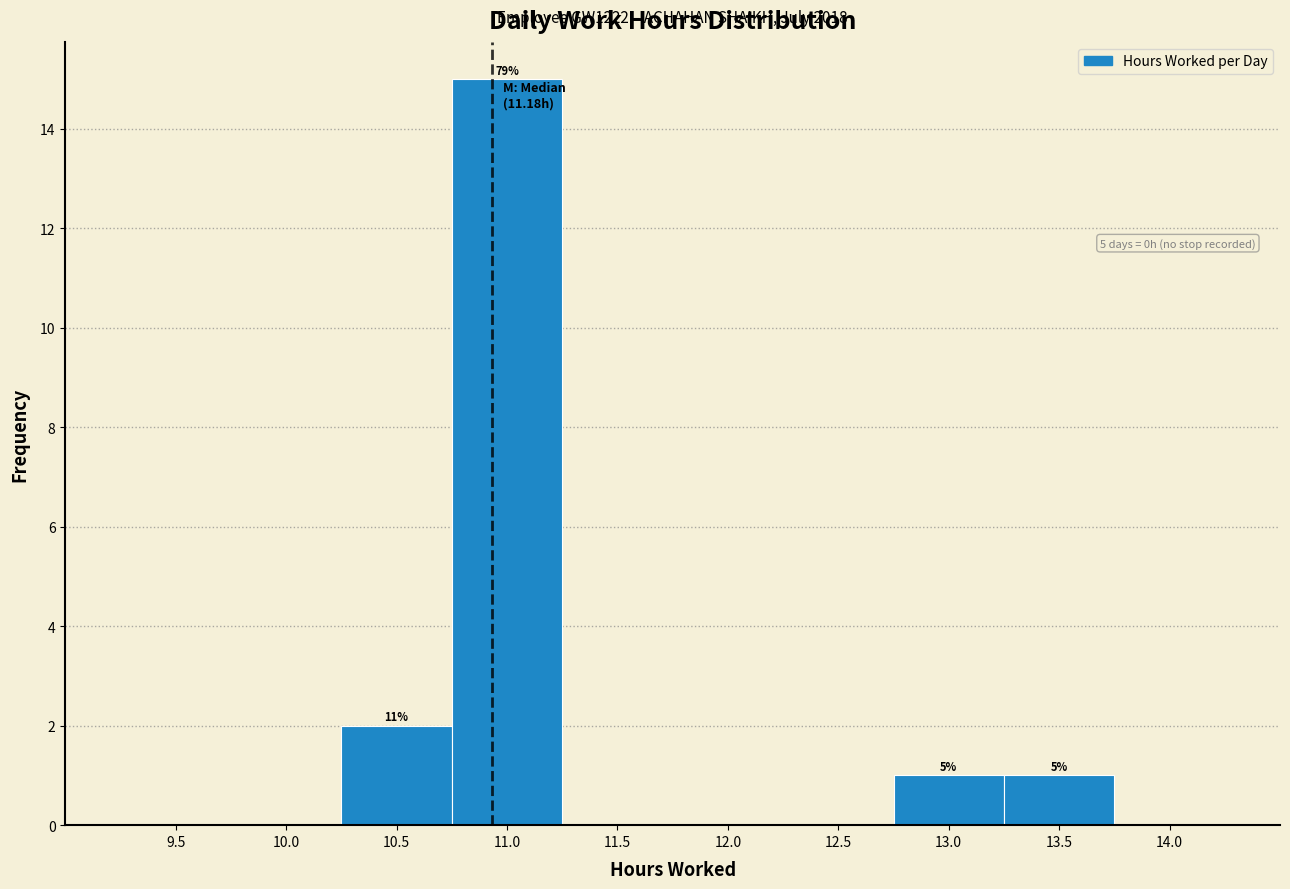

Reading right to left, transcribe all the data shown in this chart.

14.0=0	13.5=1	13.0=1	12.5=0	12.0=0	11.5=0	11.0=15	10.5=2	10.0=0	9.5=0